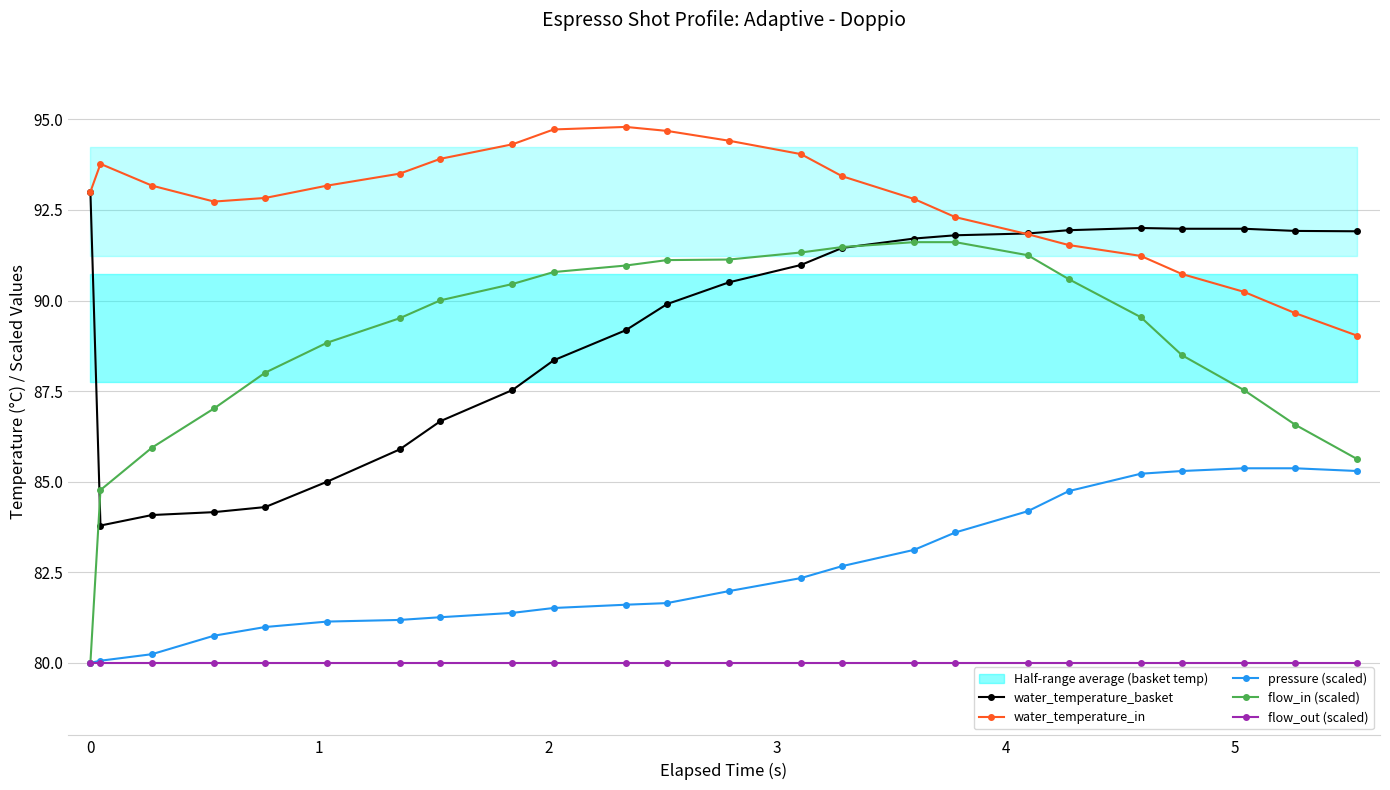

What is the value of the water_temperature_basket point at the 20th from the left?

92.0